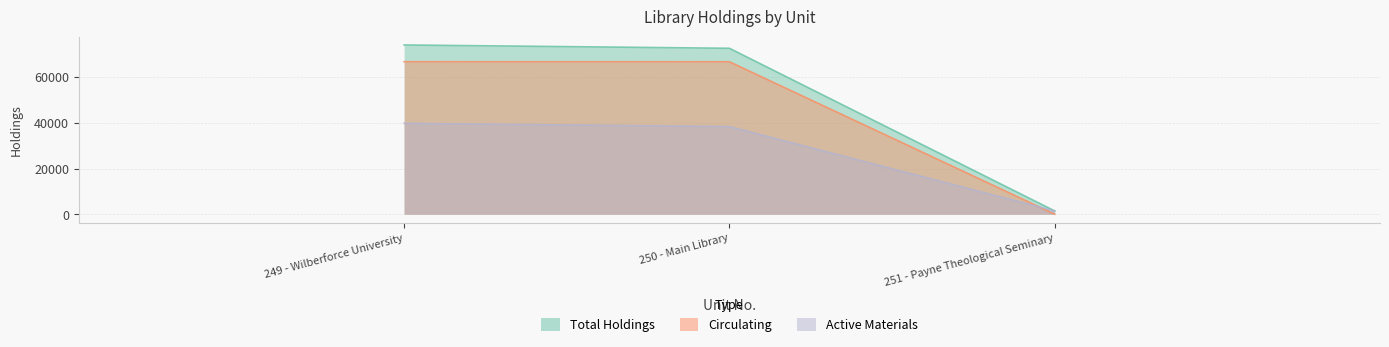

Which series changed the most between 249 - Wilberforce University and 250 - Main Library?

Total Holdings